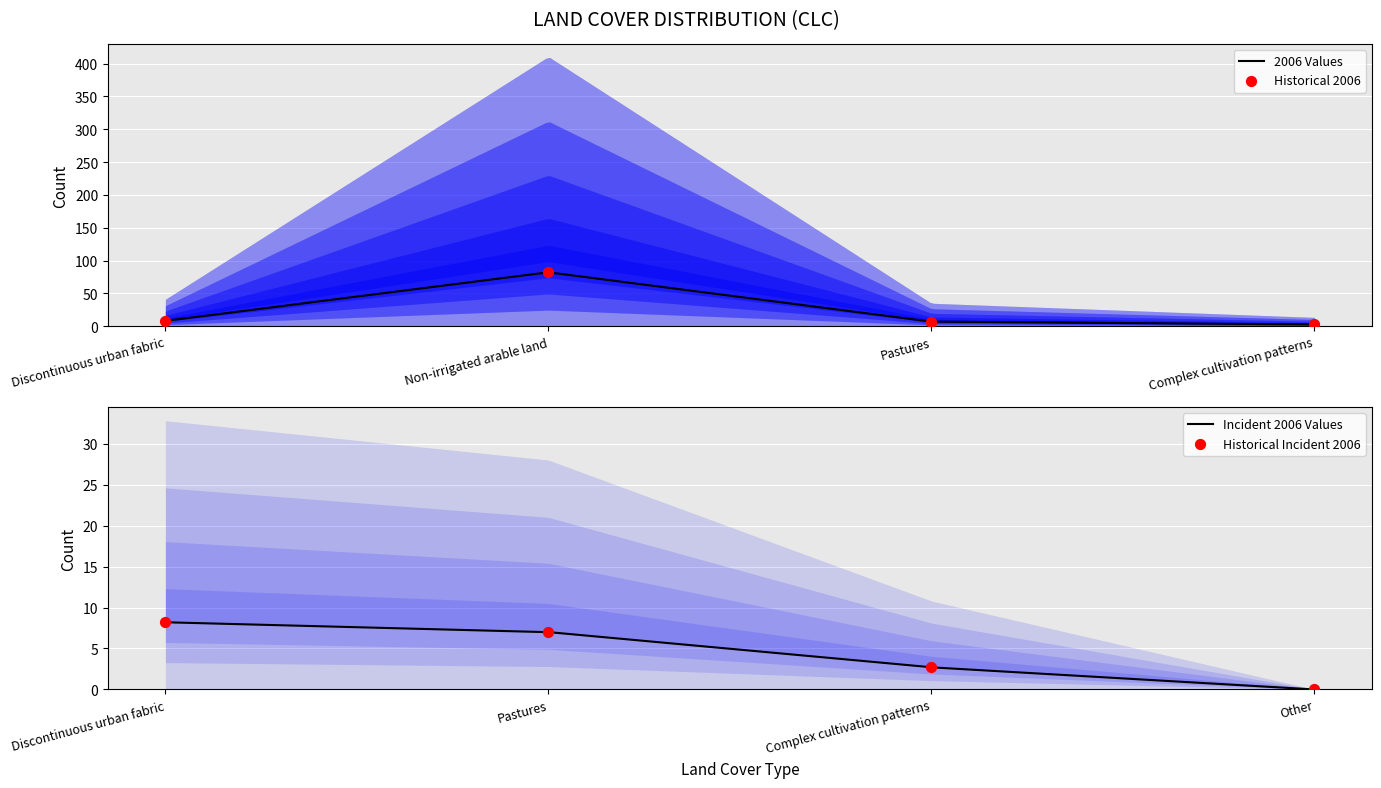

Approximately how many times larger is the value at Non-irrigated arable land compared to Discontinuous urban fabric?

10.0